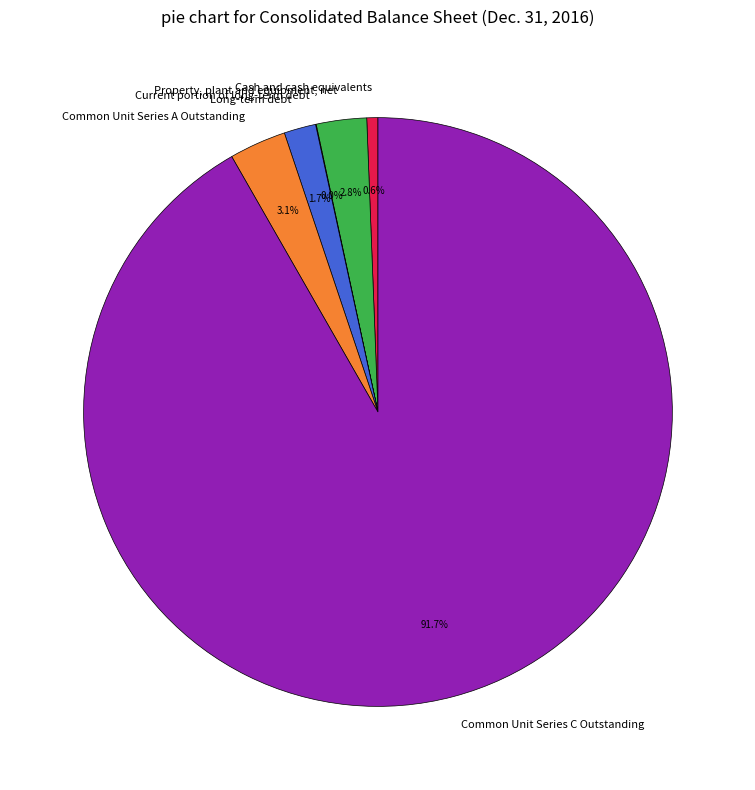

Which has a higher value, Long-term debt or Common Unit Series C Outstanding?

Common Unit Series C Outstanding